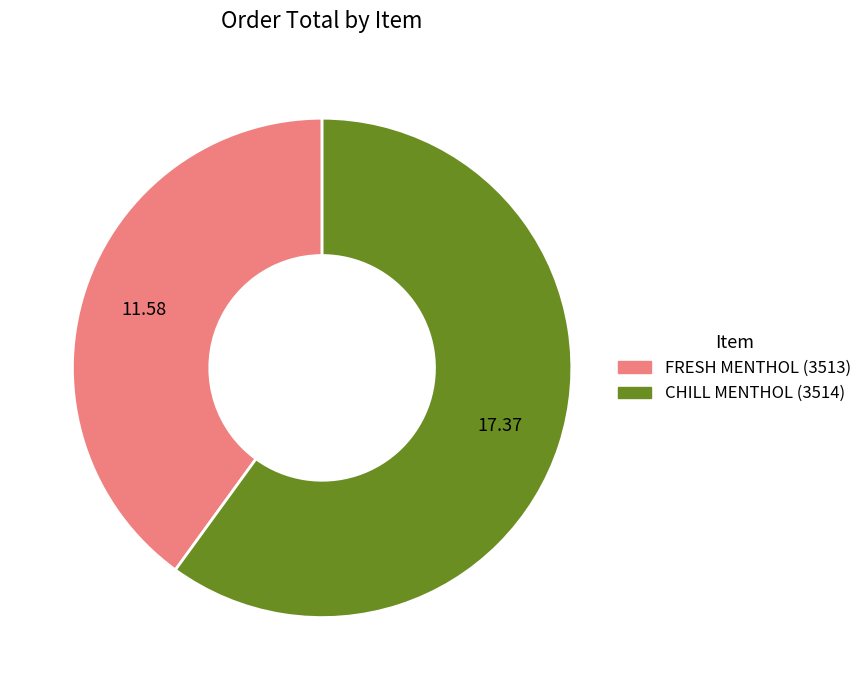

Is there a majority slice in this chart?

Yes